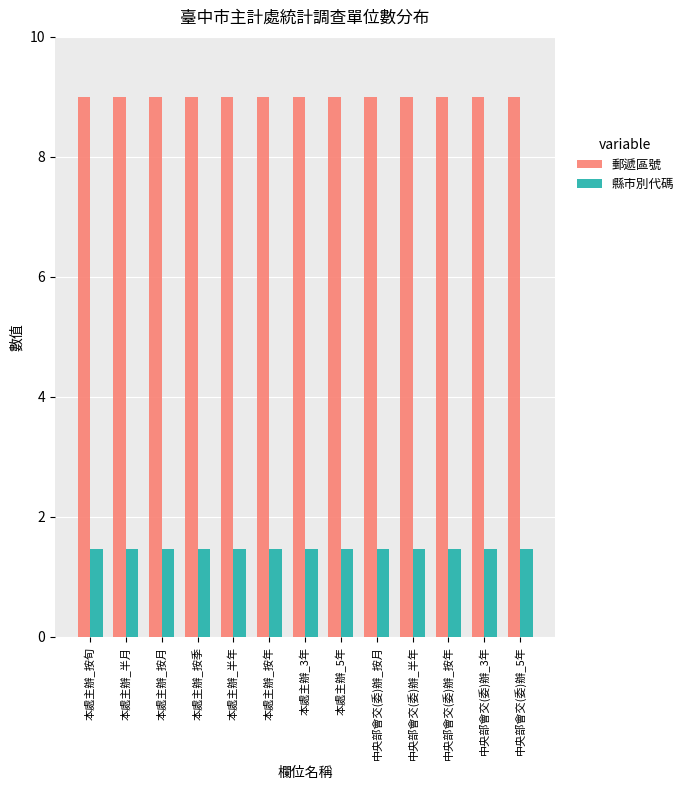

What is the label of the 2nd bar from the right?

中央部會交(委)辦_3年